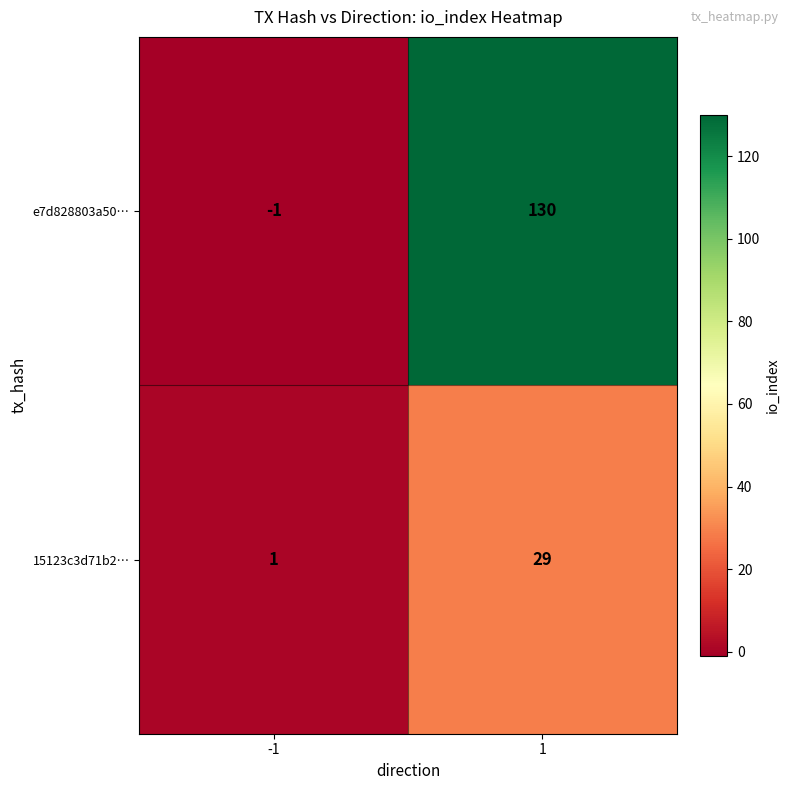

How many data points does each series have?

2